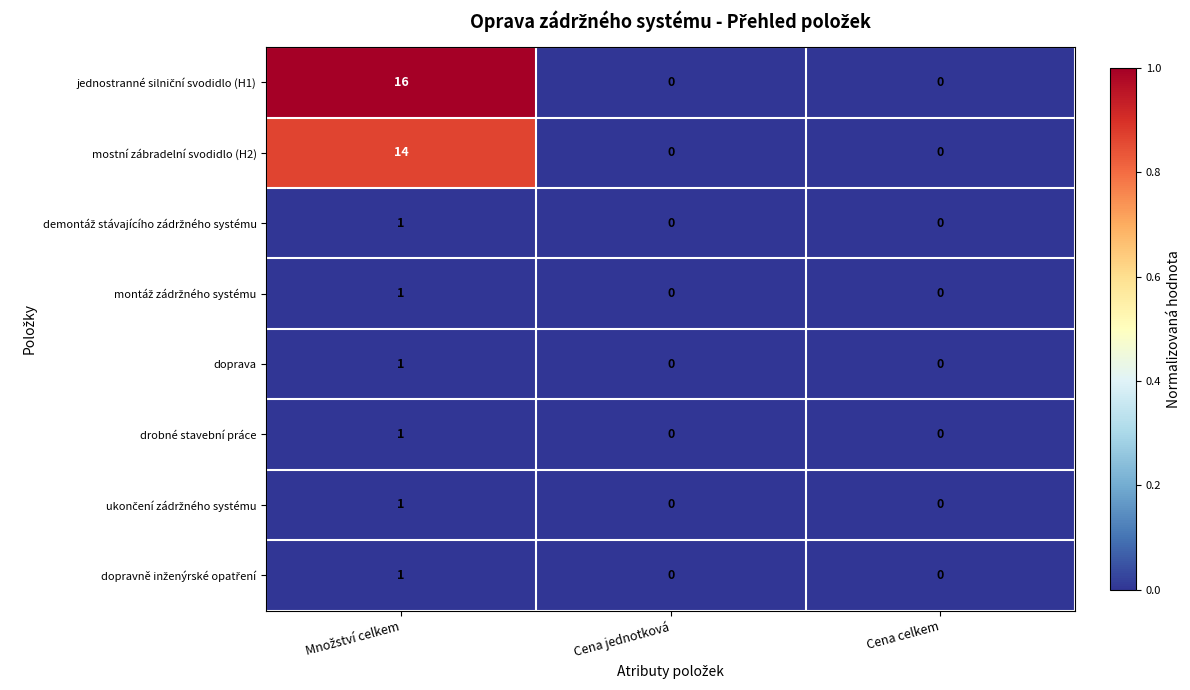

How many drobné stavební práce values are between 0 and 1?

3